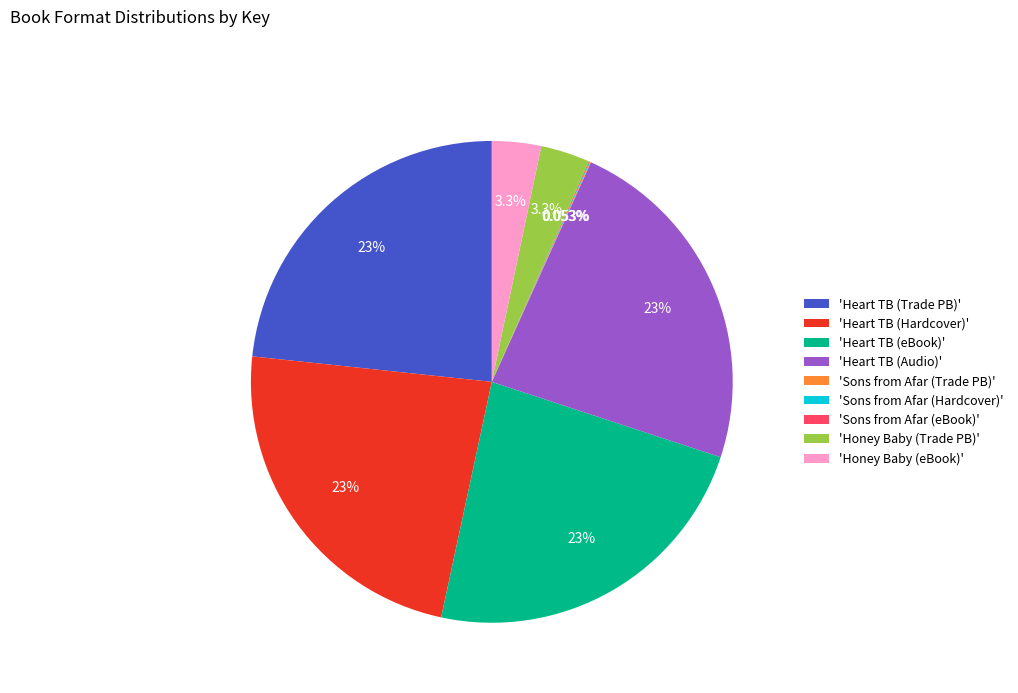

Does any single category account for the majority?

No